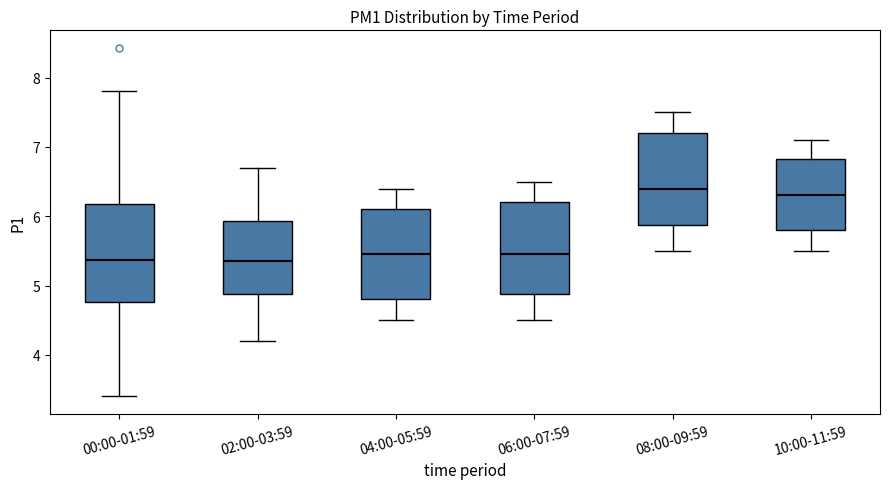

Reading left to right, transcribe this box plot: for each box, give where its median line is, the range the box spans, and where its two whiskers end, as read against the y-axis. The values are not printed on the chart, so give them approximately, as read against the axis.

00:00-01:59: median 5.4, box 4.8 to 6.2, whiskers 3.4 to 7.8
02:00-03:59: median 5.4, box 4.9 to 5.9, whiskers 4.2 to 6.7
04:00-05:59: median 5.5, box 4.8 to 6.1, whiskers 4.5 to 6.4
06:00-07:59: median 5.5, box 4.9 to 6.2, whiskers 4.5 to 6.5
08:00-09:59: median 6.4, box 5.9 to 7.2, whiskers 5.5 to 7.5
10:00-11:59: median 6.3, box 5.8 to 6.8, whiskers 5.5 to 7.1